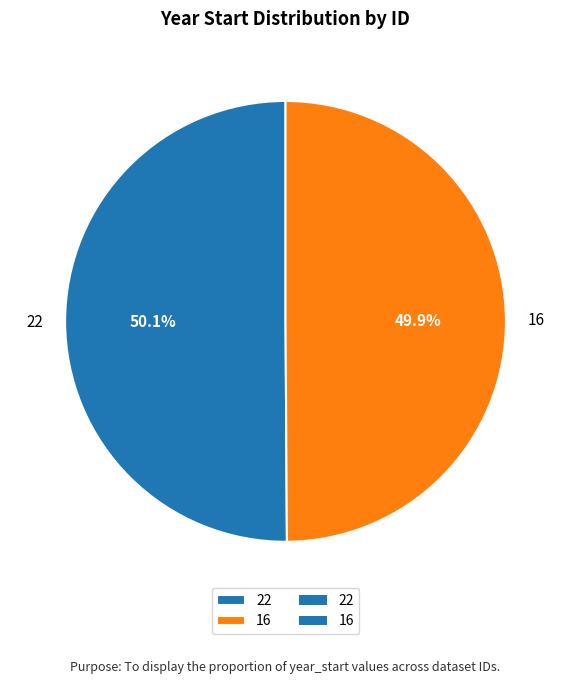

What is the ratio of the value at 16 to the value at 22?

1.0